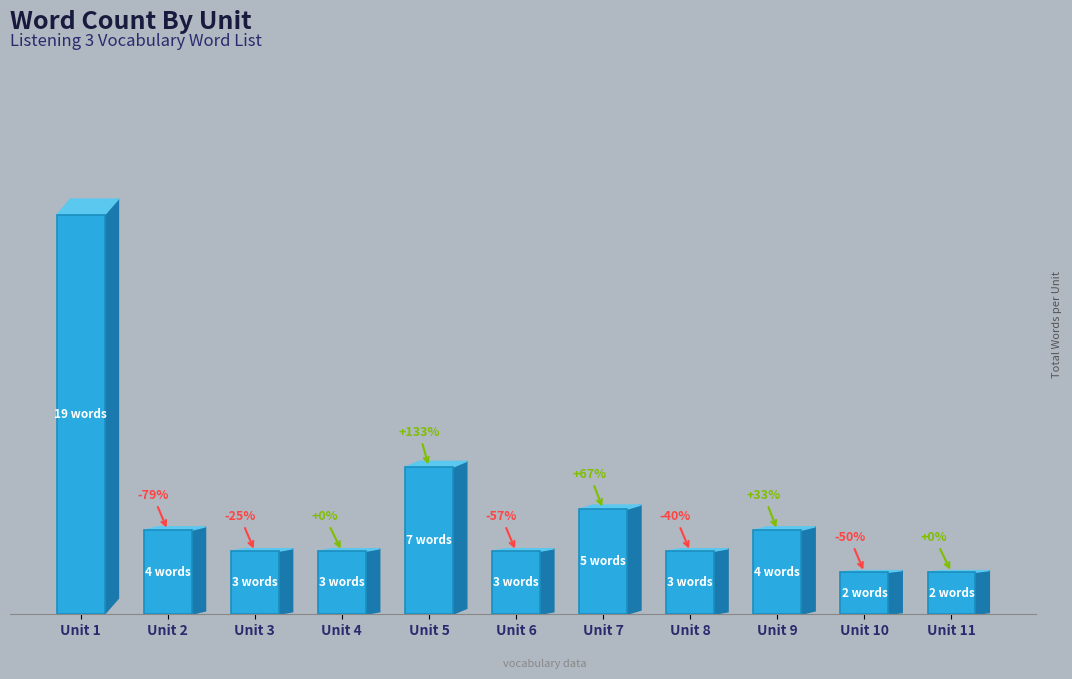

What is the sum of the values at Unit 11 and Unit 9?

6